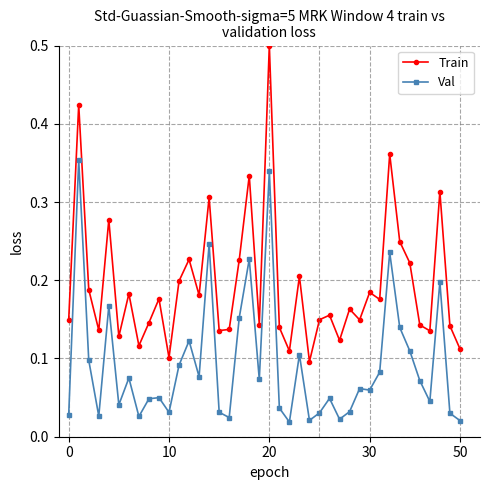

What is the sum of all Train values?

7.7